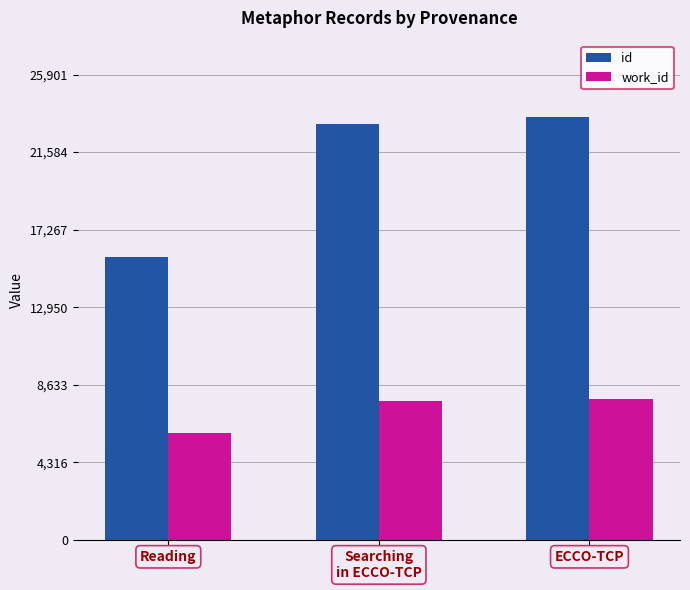

What is the average value of the work_id series?

7173.6